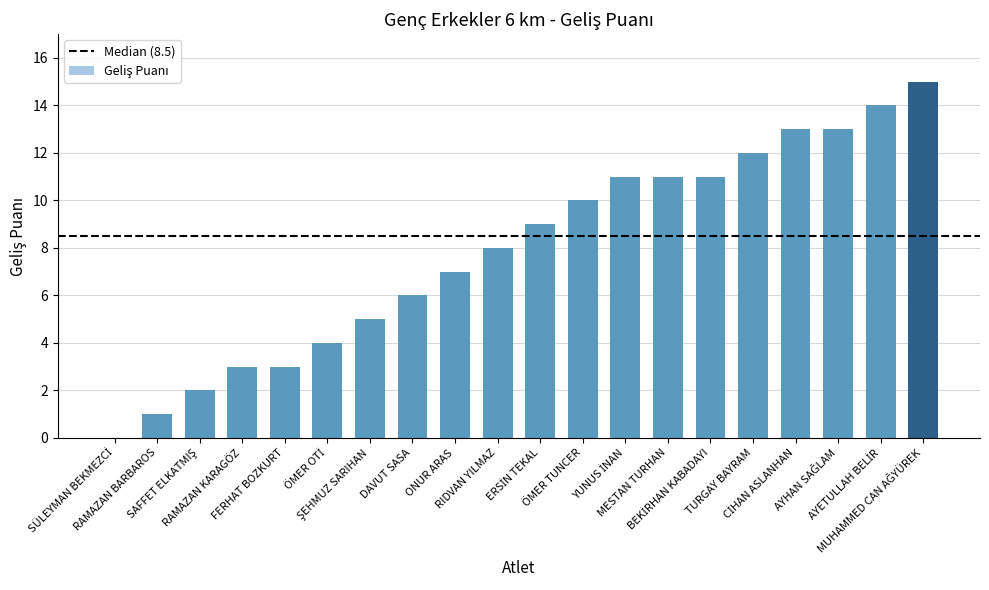

What is the sum of all values?

158